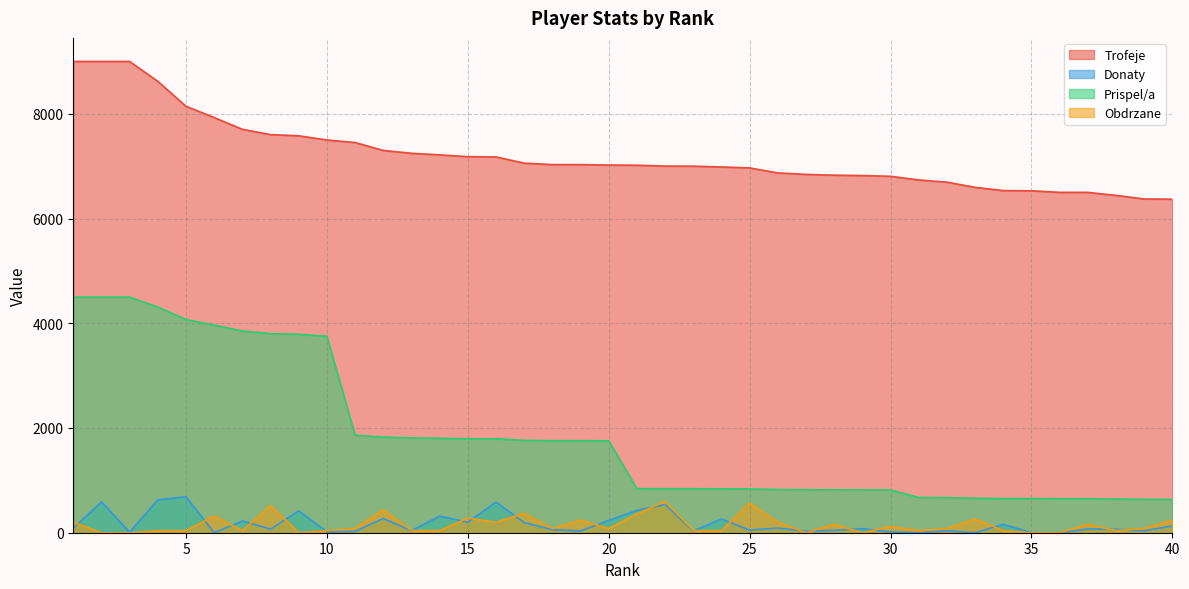

At which label does Trofeje reach its peak?

1